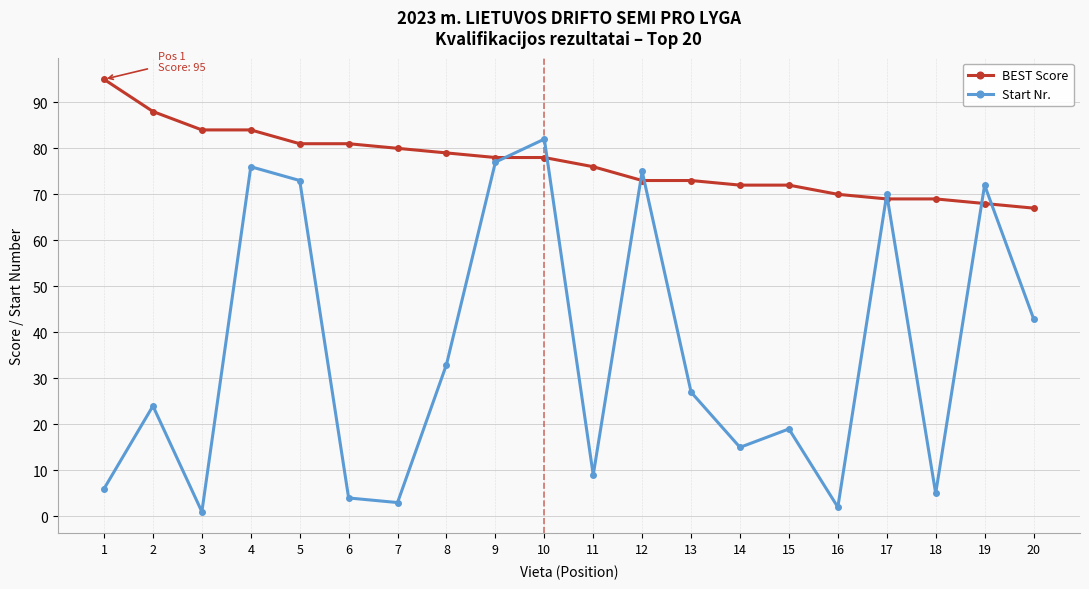

What is the difference between the maximum and minimum values in the Start Nr. series?

81